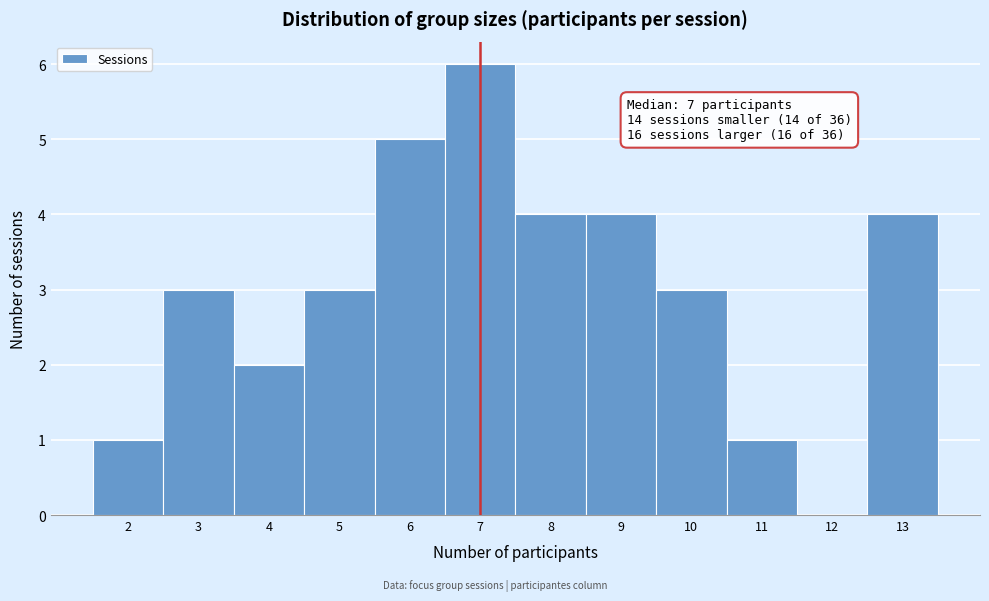

Which range on the x-axis has the tallest bar?

6.5 to 7.5